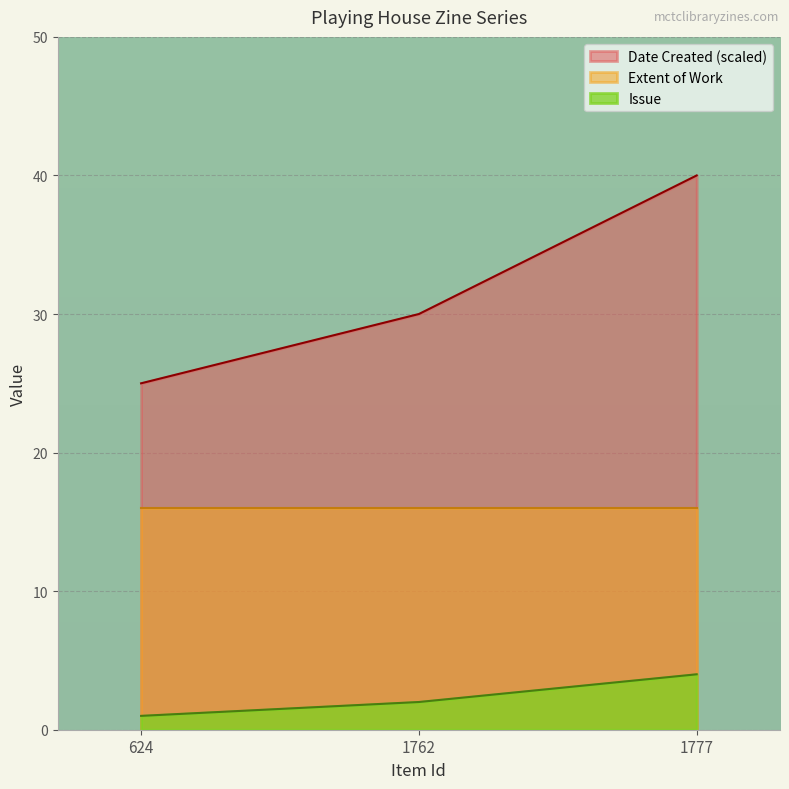

What is the difference between the maximum and second lowest values in the Date Created (scaled) series?

10